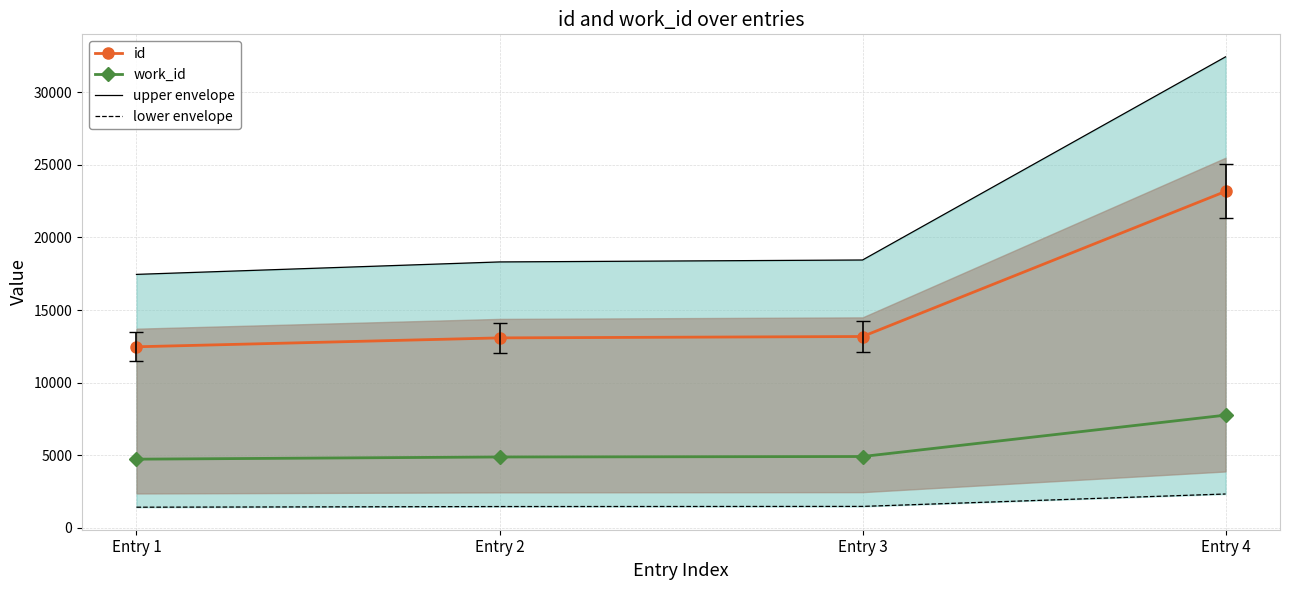

What are all the series names shown in the legend?

id, work_id, upper envelope, lower envelope